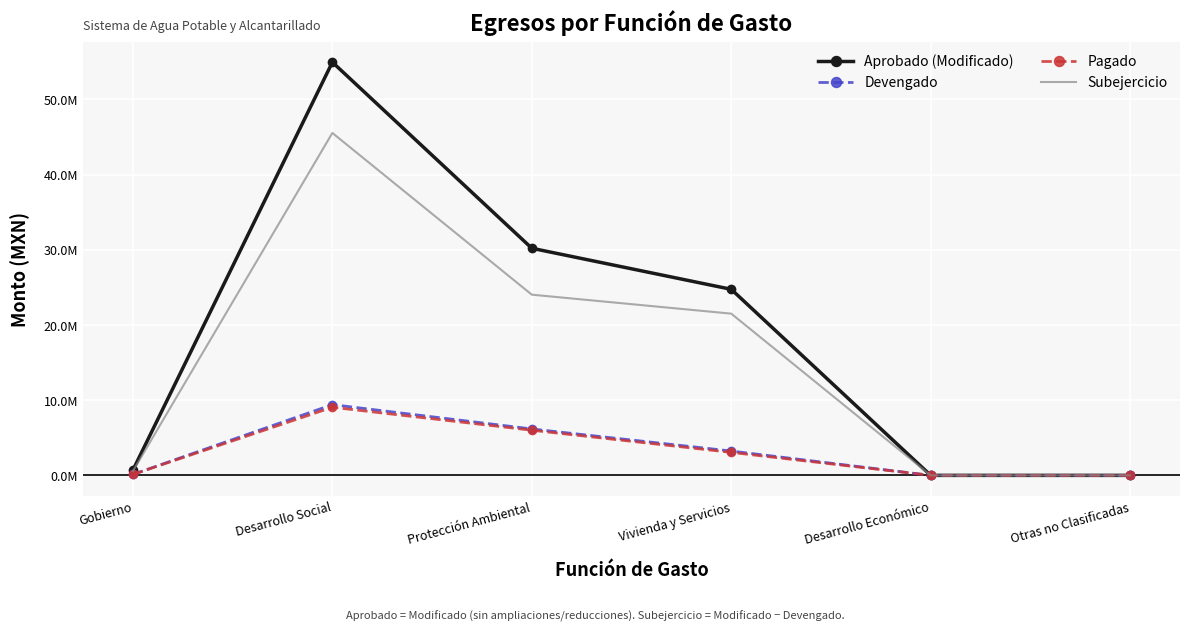

Which series has the largest range (max minus min)?

Aprobado (Modificado)